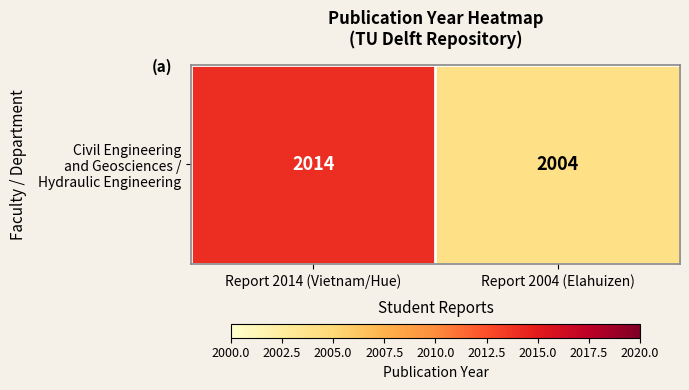

Which label corresponds to the smallest value in the chart?

Report 2004 (Elahuizen)